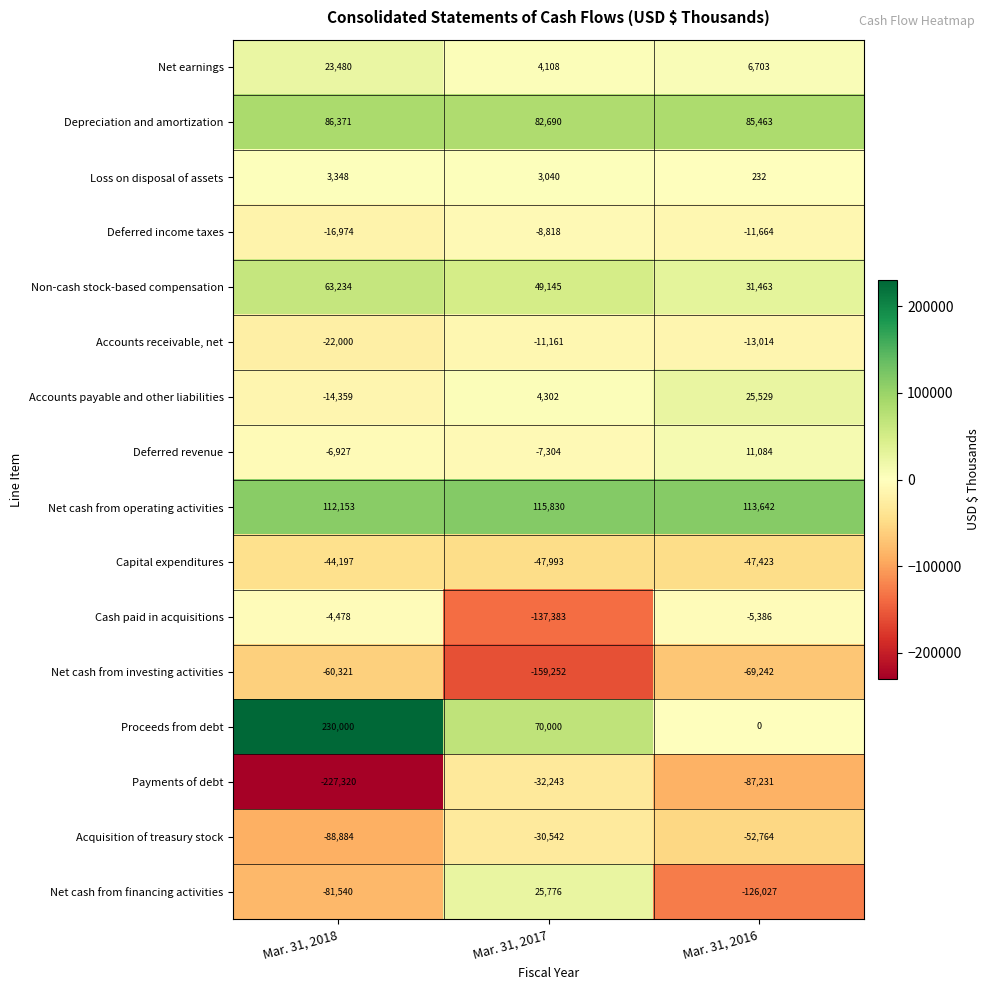

What is the approximate value of Net cash from investing activities at Mar. 31, 2017, to the nearest 50?

-159250